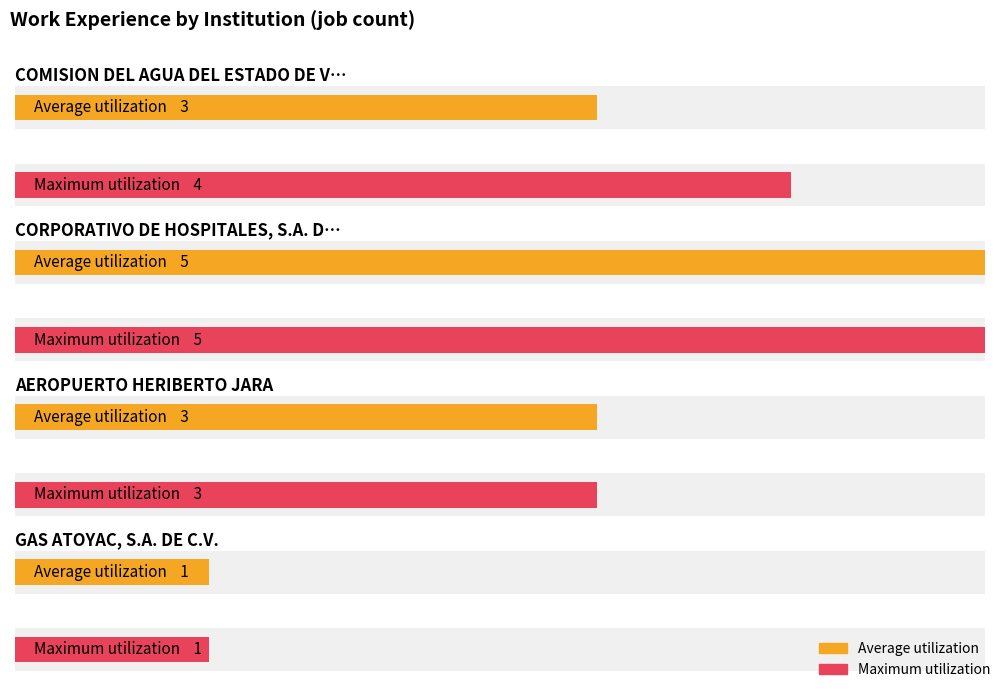

Is the value of Maximum utilization at AEROPUERTO HERIBERTO JARA greater than the value of Average utilization at COMISION DEL AGUA DEL ESTADO DE VERACRUZ?

No